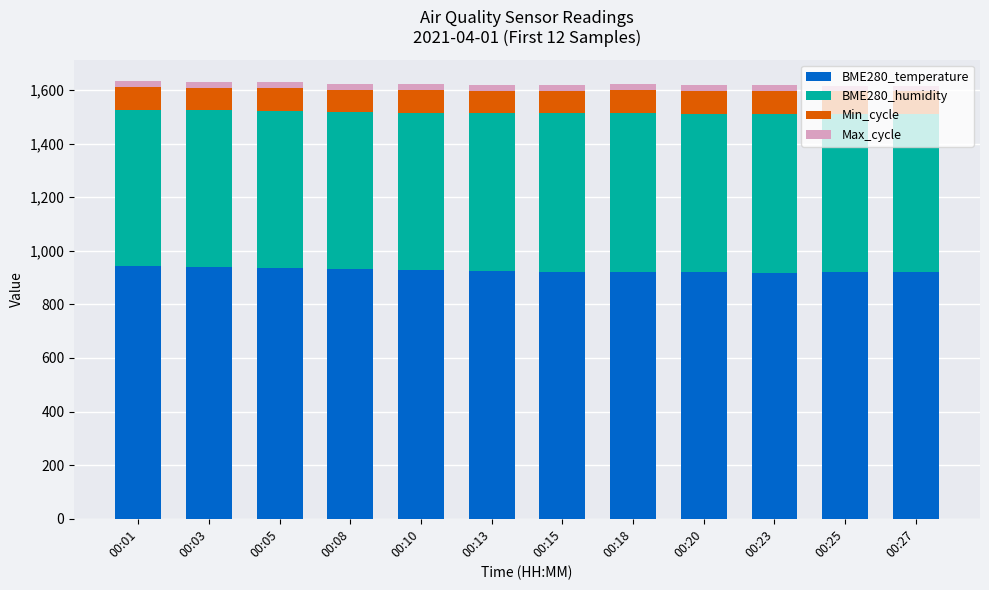

What is the lowest value of the BME280_temperature series?

918.0